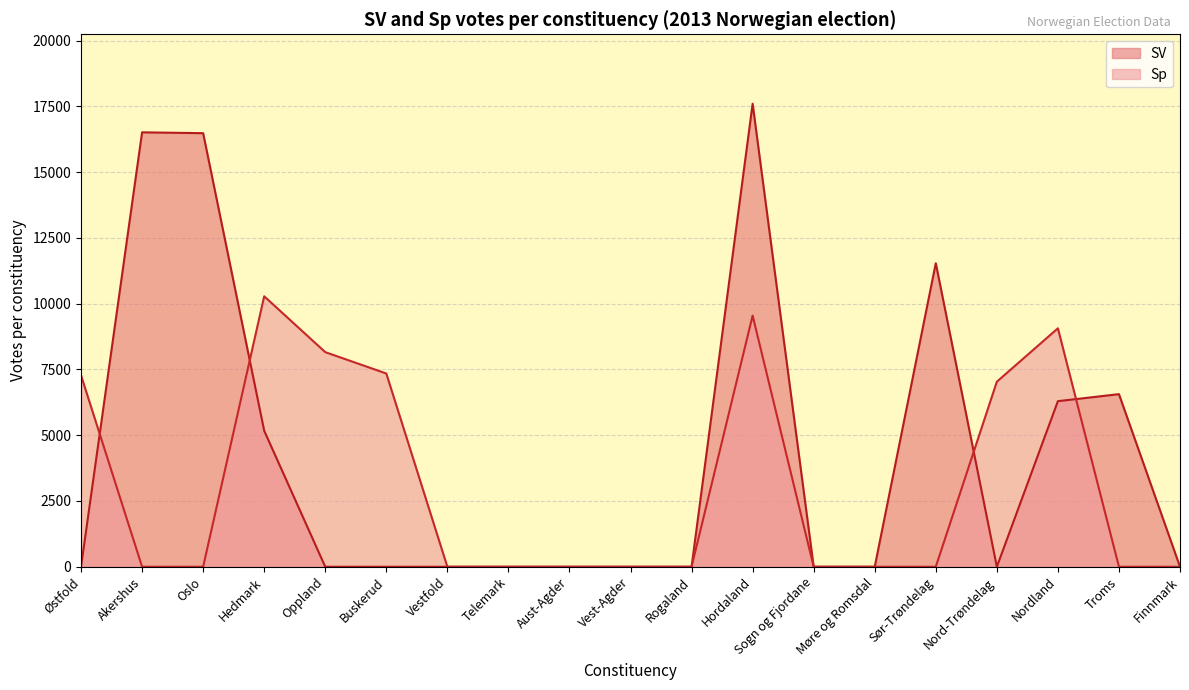

Which category has the highest value in the Sp series?

Hedmark